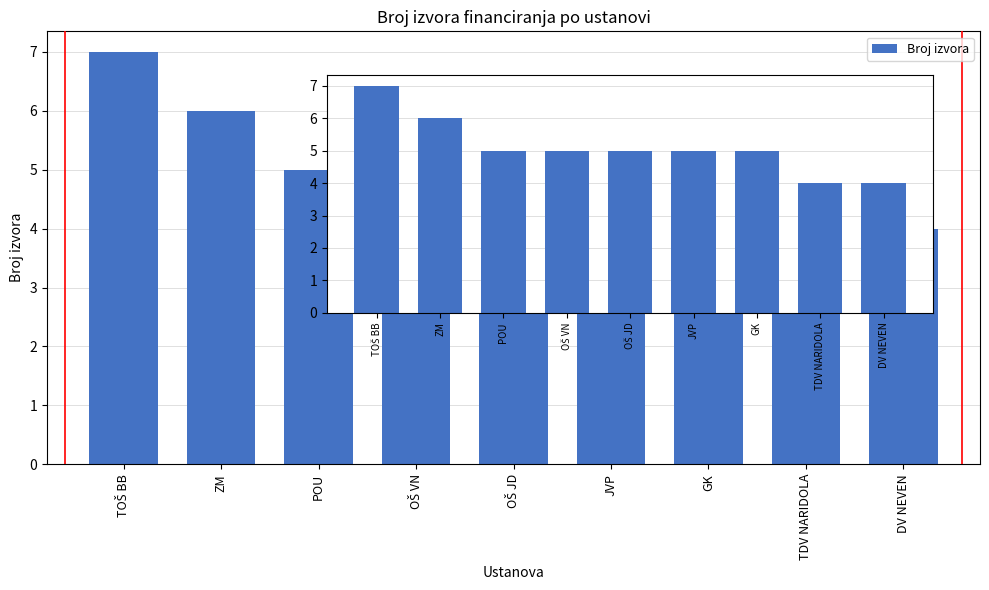

Are the bars grouped side by side (vs. stacked)?

No